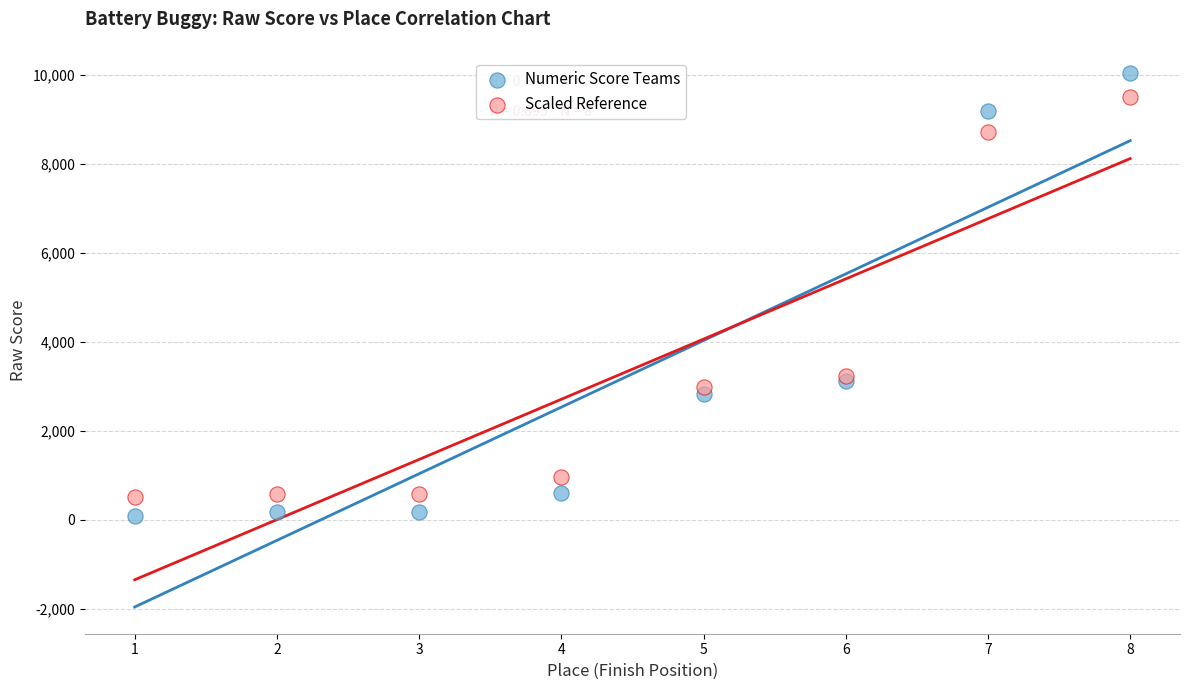

Which series reaches the maximum Y coordinate?

Numeric Score Teams